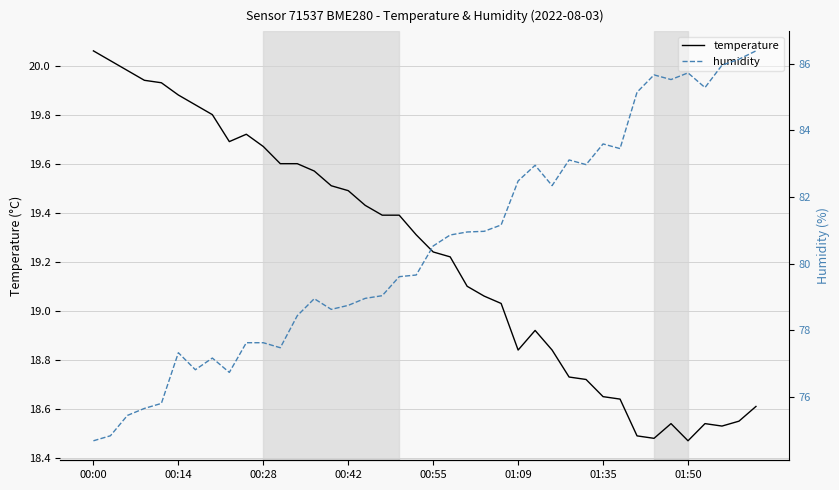

What is the difference between the second highest and second lowest values in the humidity series?

11.3